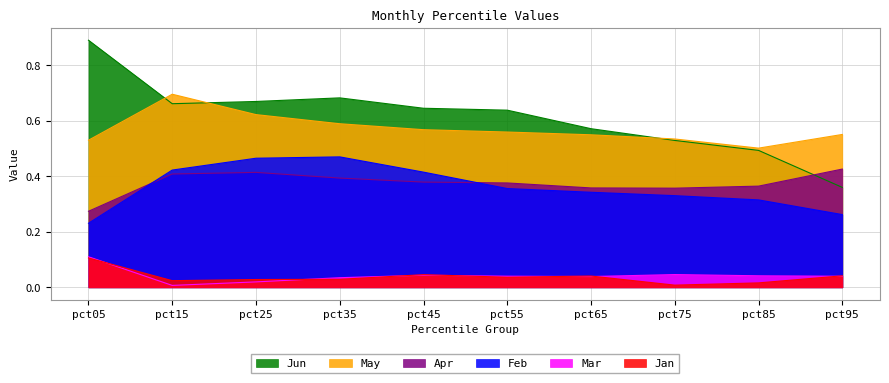

Reading left to right, what are all the values shown in this chart?

Jan: pct05=0.1	pct15=0.0	pct25=0.0	pct35=0.0	pct45=0.0	pct55=0.0	pct65=0.0	pct75=0.0	pct85=0.0	pct95=0.0
Feb: pct05=0.2	pct15=0.4	pct25=0.5	pct35=0.5	pct45=0.4	pct55=0.4	pct65=0.3	pct75=0.3	pct85=0.3	pct95=0.3
Mar: pct05=0.1	pct15=0.0	pct25=0.0	pct35=0.0	pct45=0.0	pct55=0.0	pct65=0.0	pct75=0.0	pct85=0.0	pct95=0.0
Apr: pct05=0.3	pct15=0.4	pct25=0.4	pct35=0.4	pct45=0.4	pct55=0.4	pct65=0.4	pct75=0.4	pct85=0.4	pct95=0.4
May: pct05=0.5	pct15=0.7	pct25=0.6	pct35=0.6	pct45=0.6	pct55=0.6	pct65=0.5	pct75=0.5	pct85=0.5	pct95=0.6
Jun: pct05=0.9	pct15=0.7	pct25=0.7	pct35=0.7	pct45=0.6	pct55=0.6	pct65=0.6	pct75=0.5	pct85=0.5	pct95=0.4